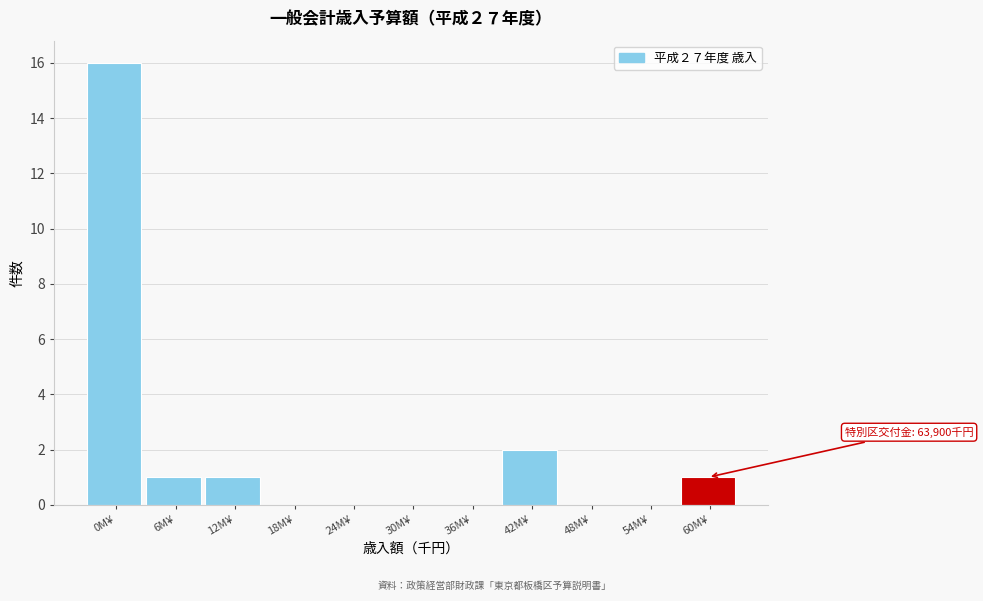

Which label corresponds to the largest value in the chart?

0M¥